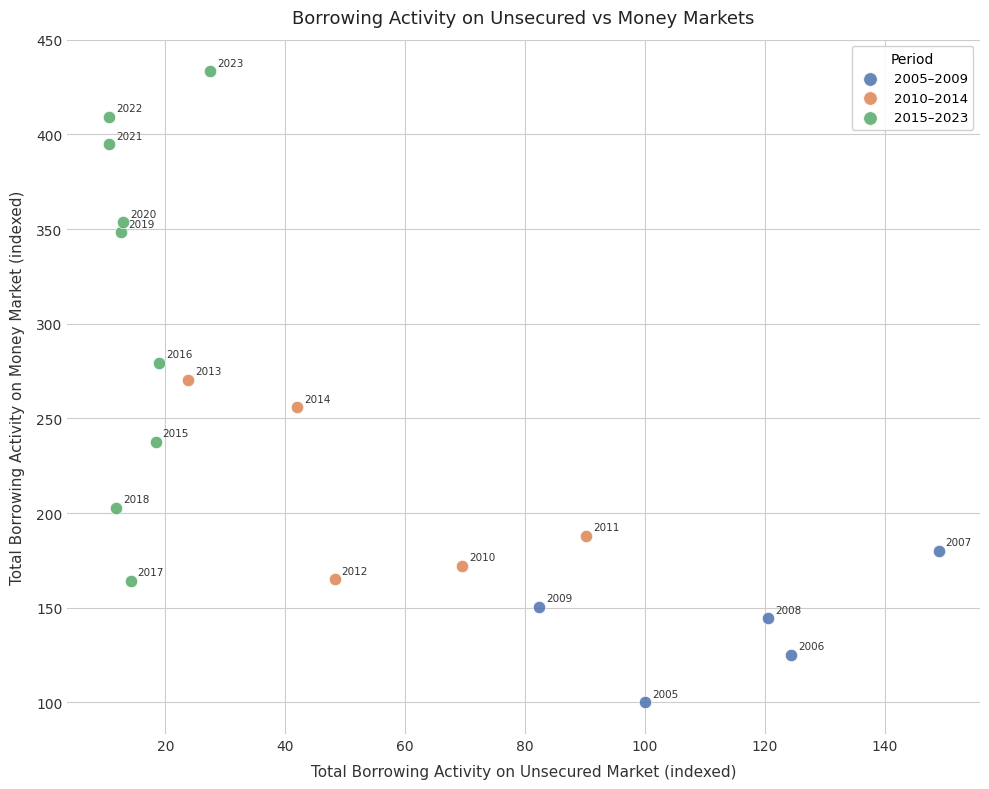

Which series reaches the maximum Y coordinate?

2015–2023